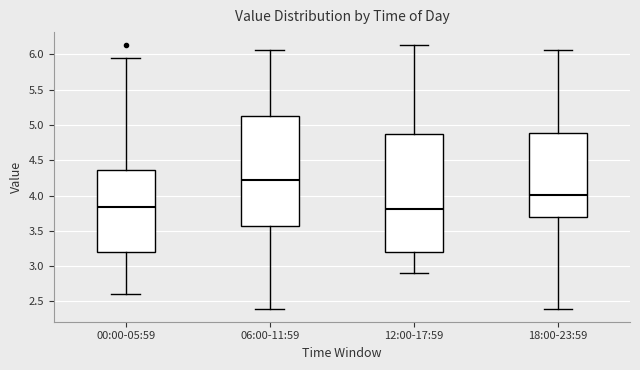

Reading left to right, transcribe this box plot: for each box, give where its median line is, the range the box spans, and where its two whiskers end, as read against the y-axis. The values are not printed on the chart, so give them approximately, as read against the axis.

00:00-05:59: median 3.85, box 3.20 to 4.35, whiskers 2.60 to 5.95
06:00-11:59: median 4.25, box 3.55 to 5.15, whiskers 2.40 to 6.05
12:00-17:59: median 3.80, box 3.20 to 4.90, whiskers 2.90 to 6.15
18:00-23:59: median 4.00, box 3.70 to 4.90, whiskers 2.40 to 6.05